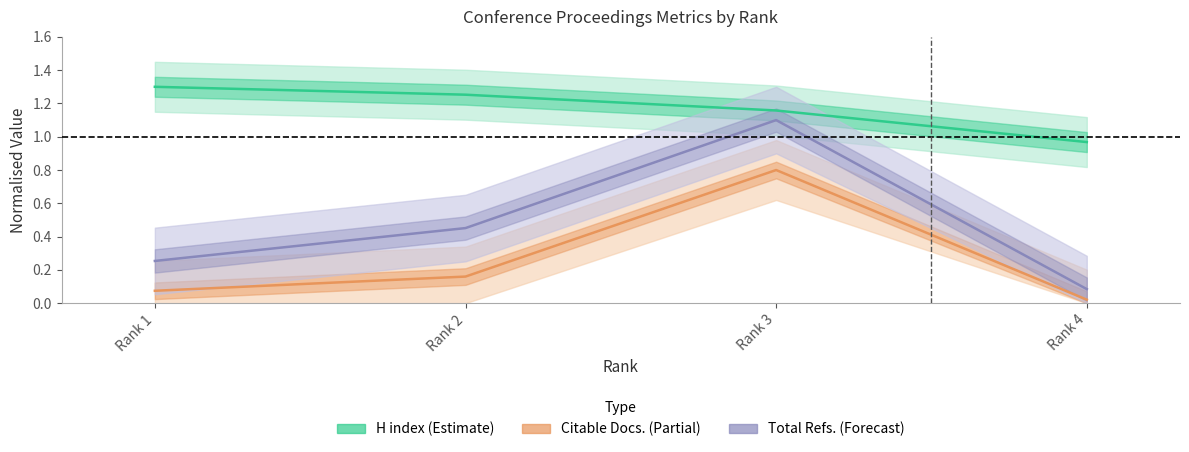

True or false: Total Refs. and Citable Docs. (3years) intersect in this chart.

False